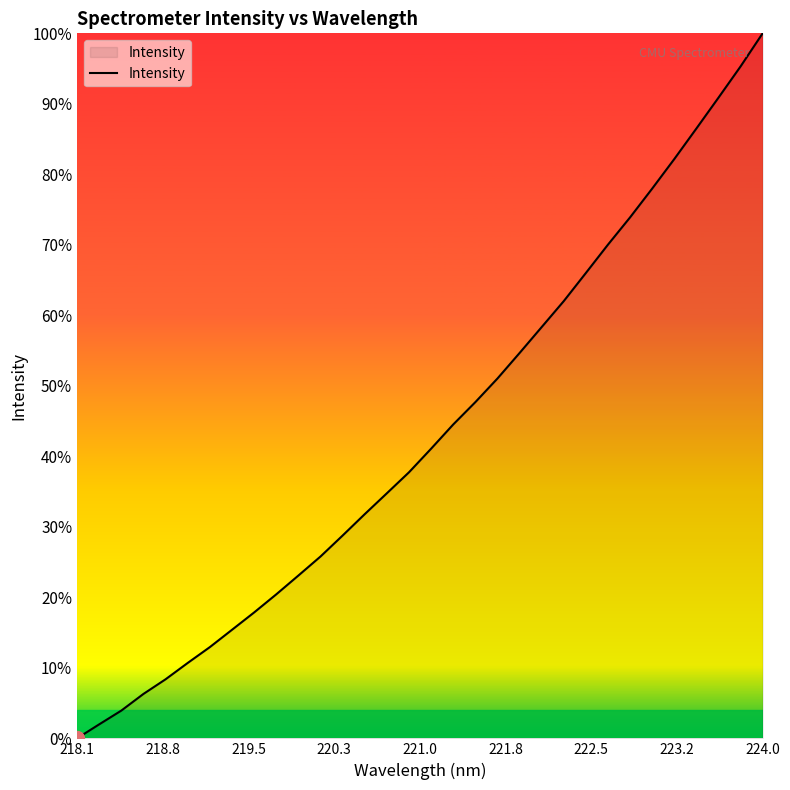

Is this an area chart (filled region under the line)?

Yes